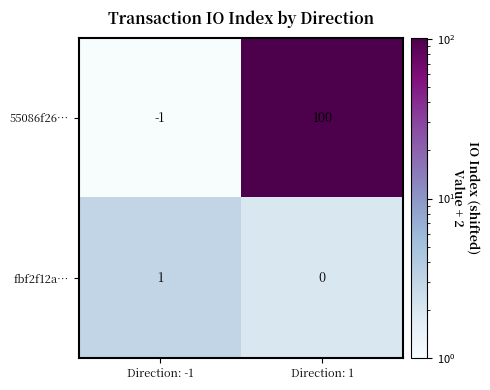

How many distinct data groups are displayed?

2